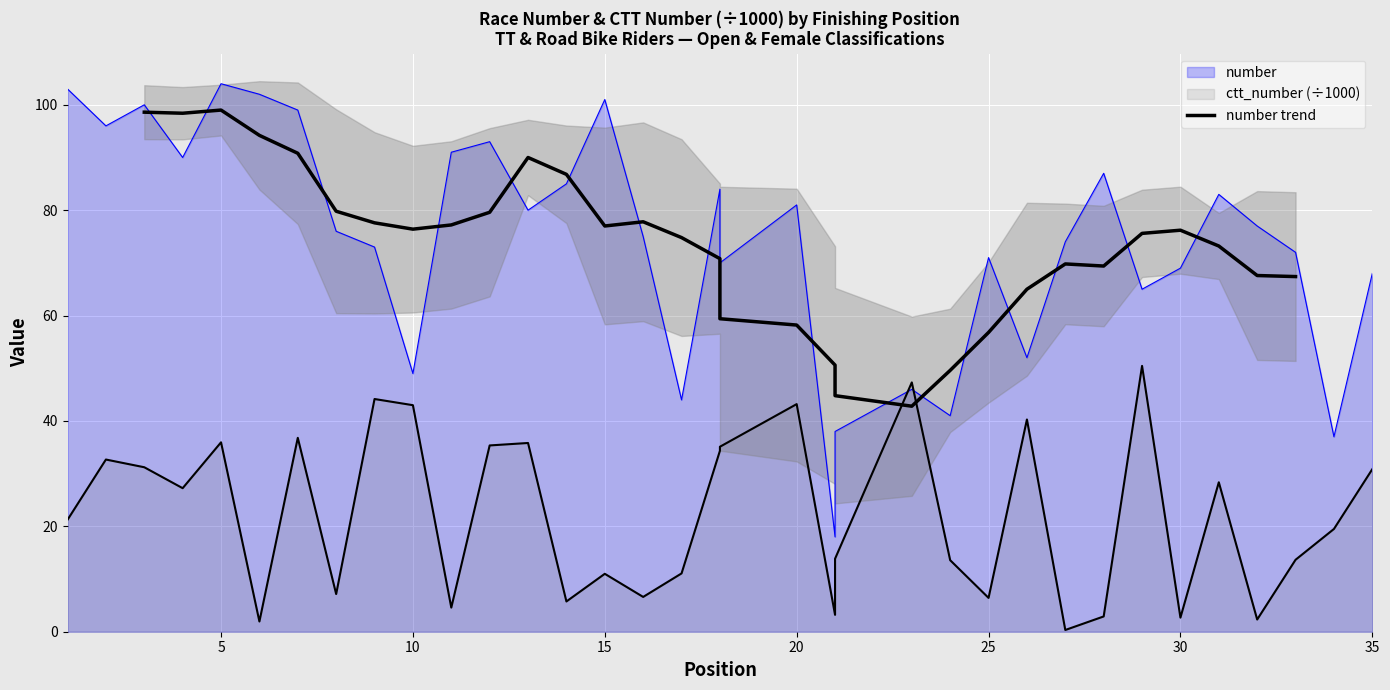

How many interior local valleys (lower than both neighbors) does the data have?

5